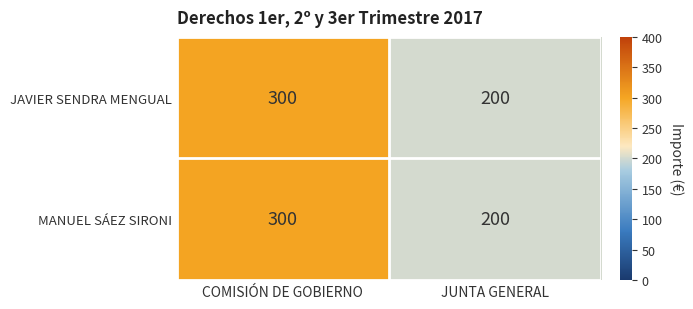

True or false: JAVIER SENDRA MENGUAL has a value of 44 at JUNTA GENERAL.

False